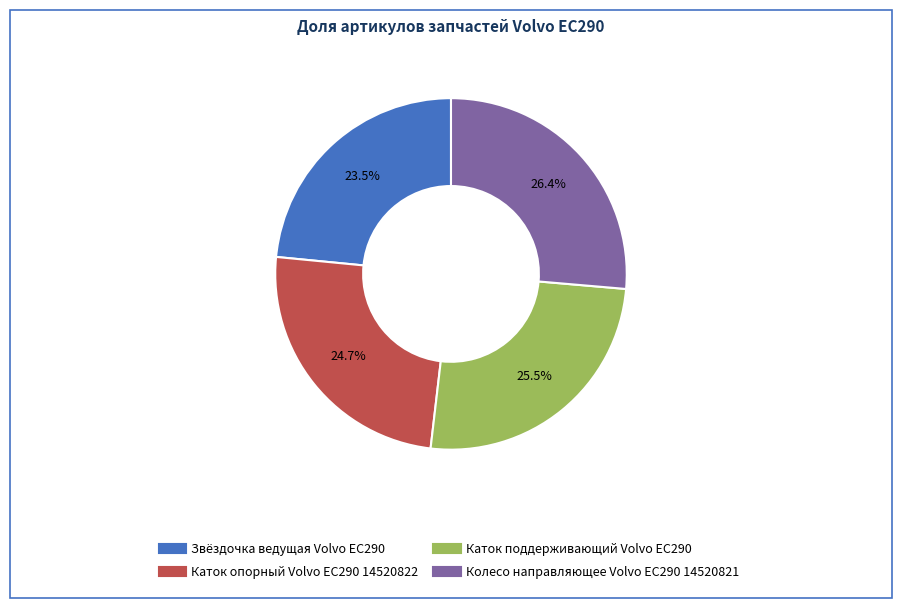

Does Каток поддерживающий Volvo EC290 represent more than half of the total?

No